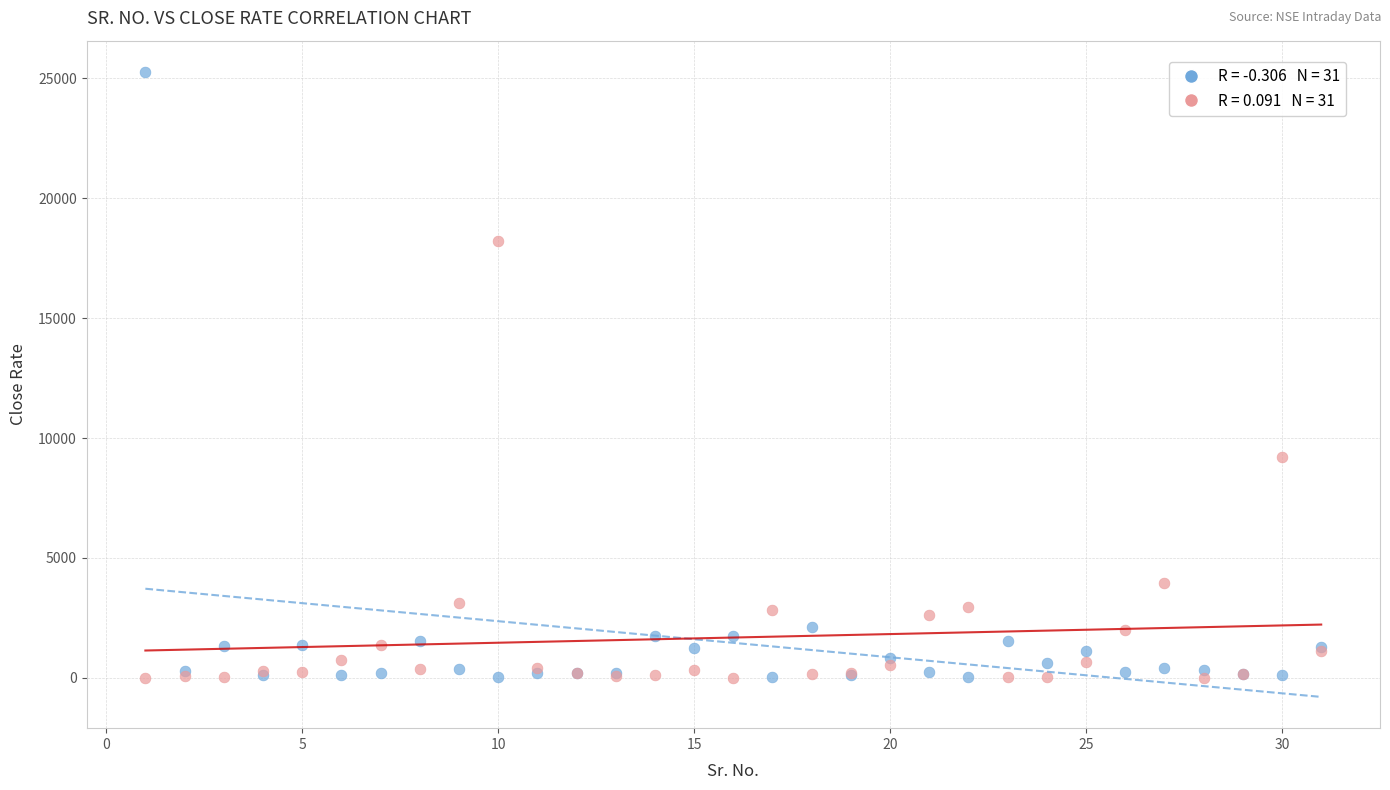

Across all series, what Y value is closest to 12637?

9209.0